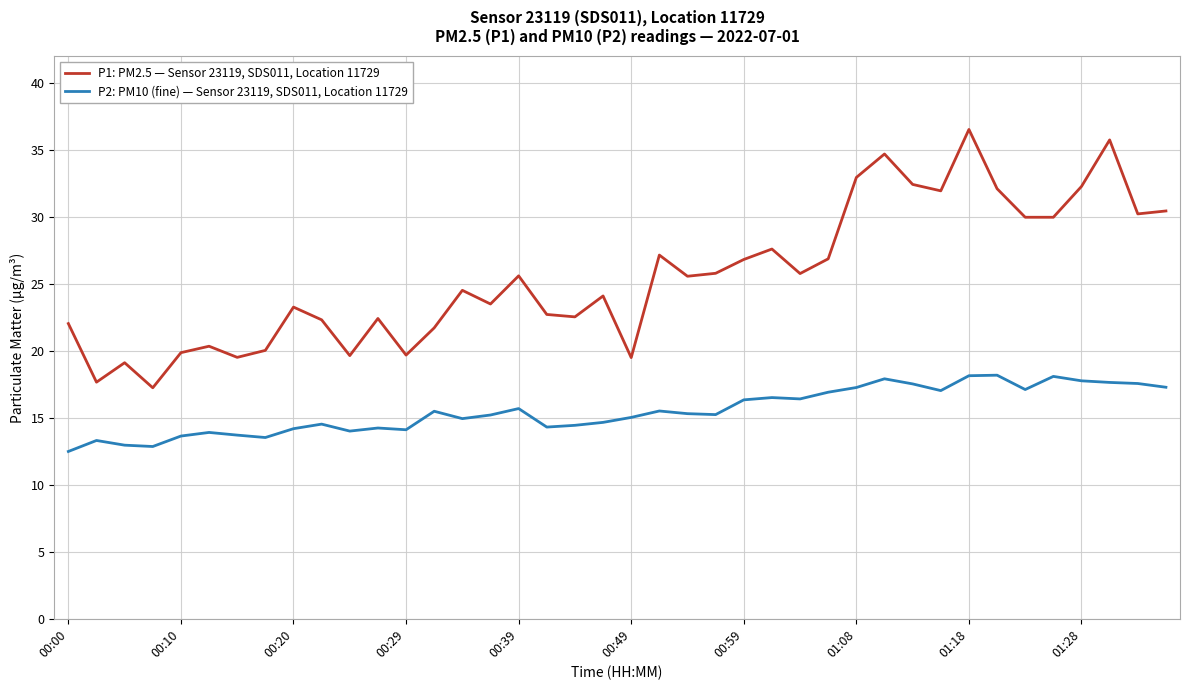

Which series has the widest spread of values?

P1: PM2.5 — Sensor 23119, SDS011, Location 11729